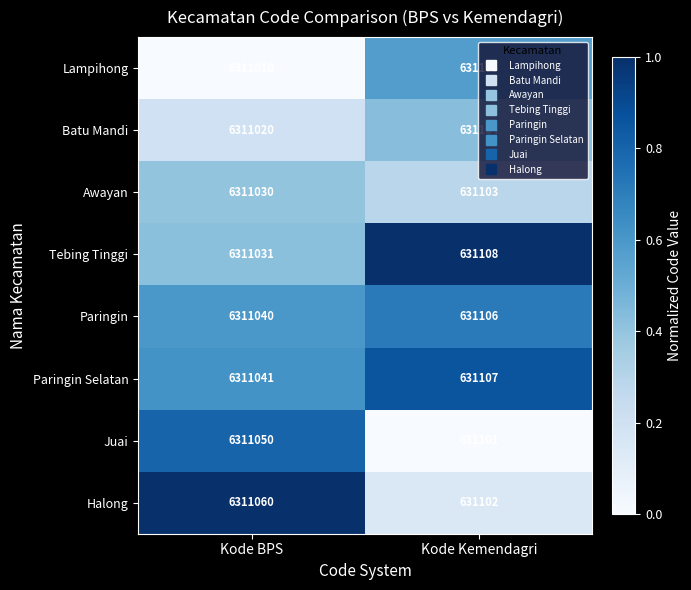

What is the sum of all Awayan values?

6942133